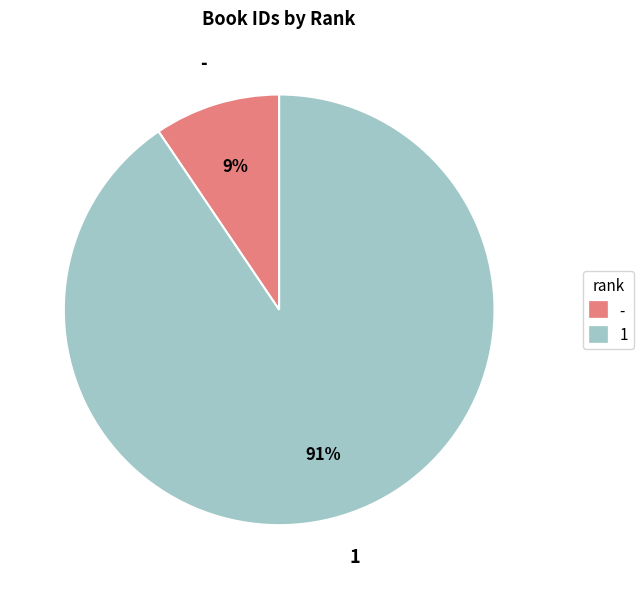

Is the sum of 1 and - greater than half?

Yes